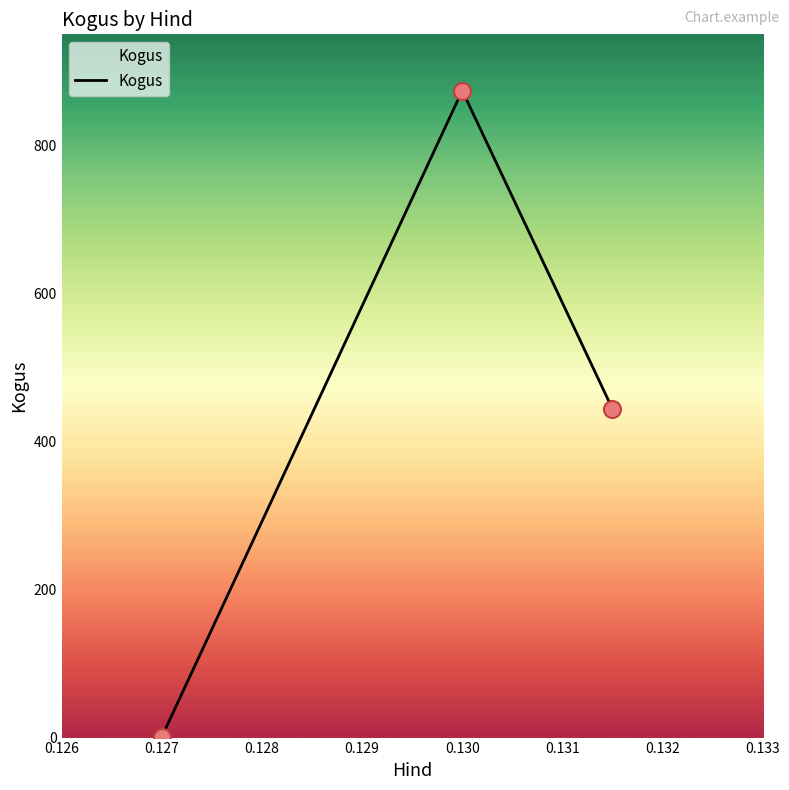

What is the difference between the maximum and minimum values?

873